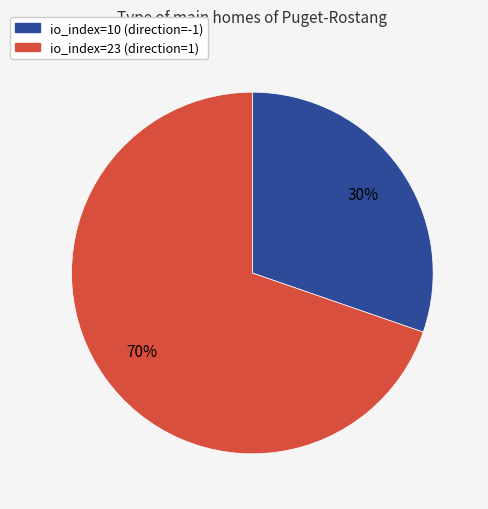

Is it true that io_index=10 (direction=-1) is 30% of the pie?

True